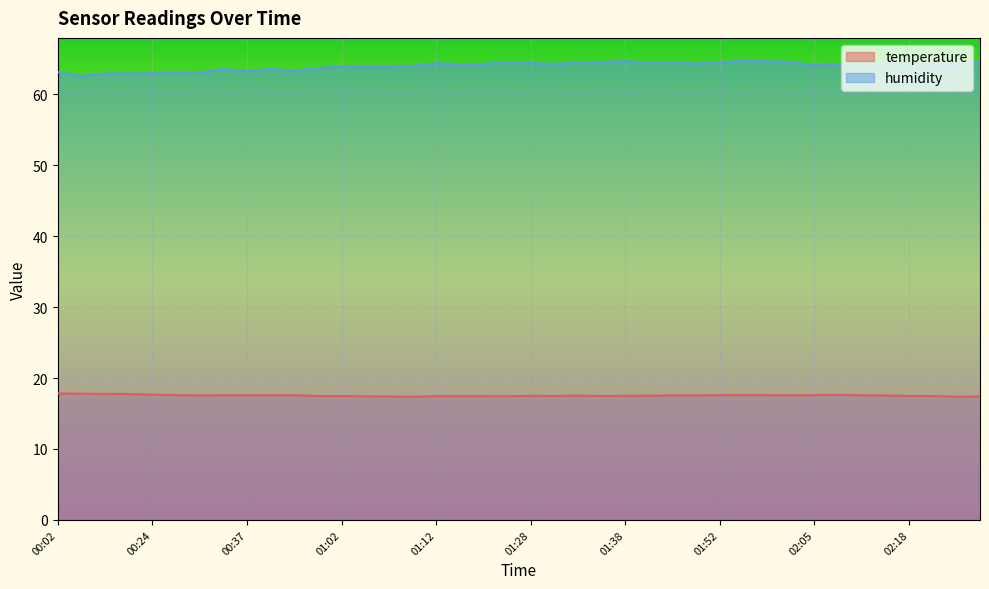

Between 00:35 and 01:02, which series saw the biggest shift?

humidity